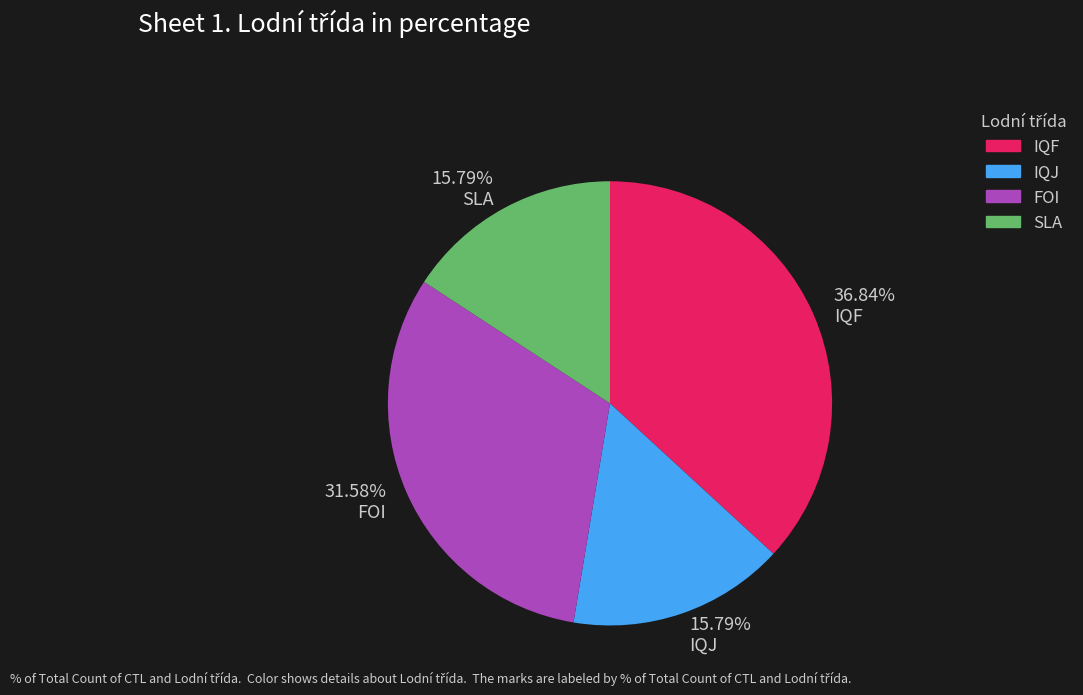

How many segments does this pie chart have?

4